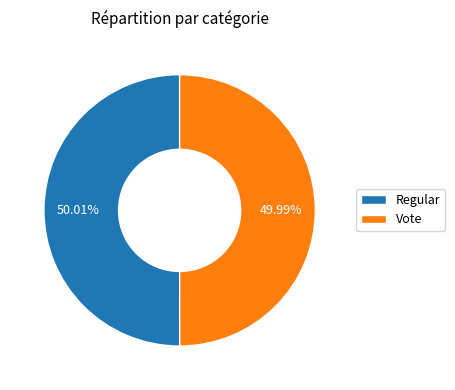

What percentage is the Vote slice, to the nearest percent?

50%